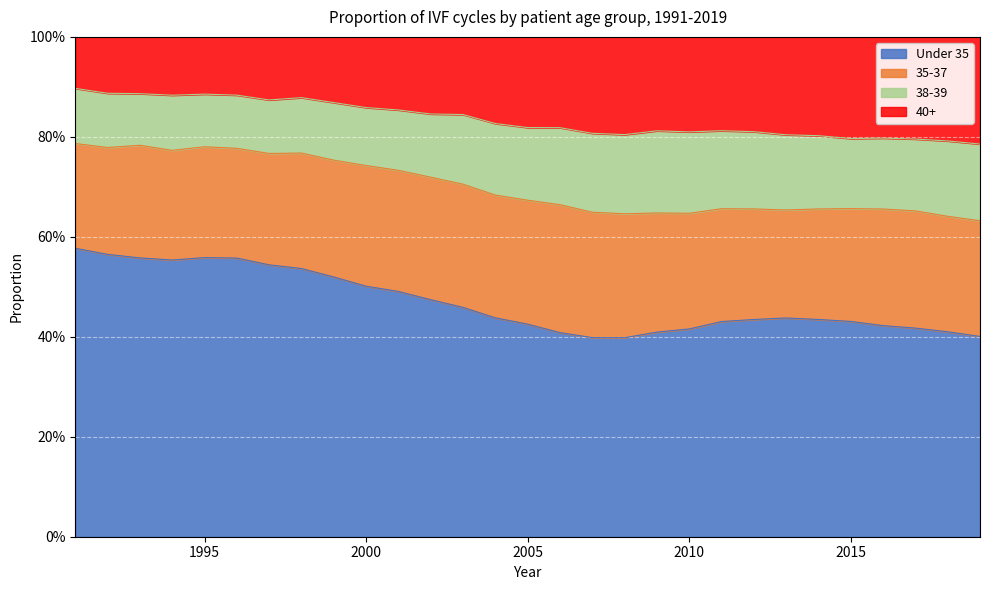

What is the spread (max minus min) of values at 2002?

0.4